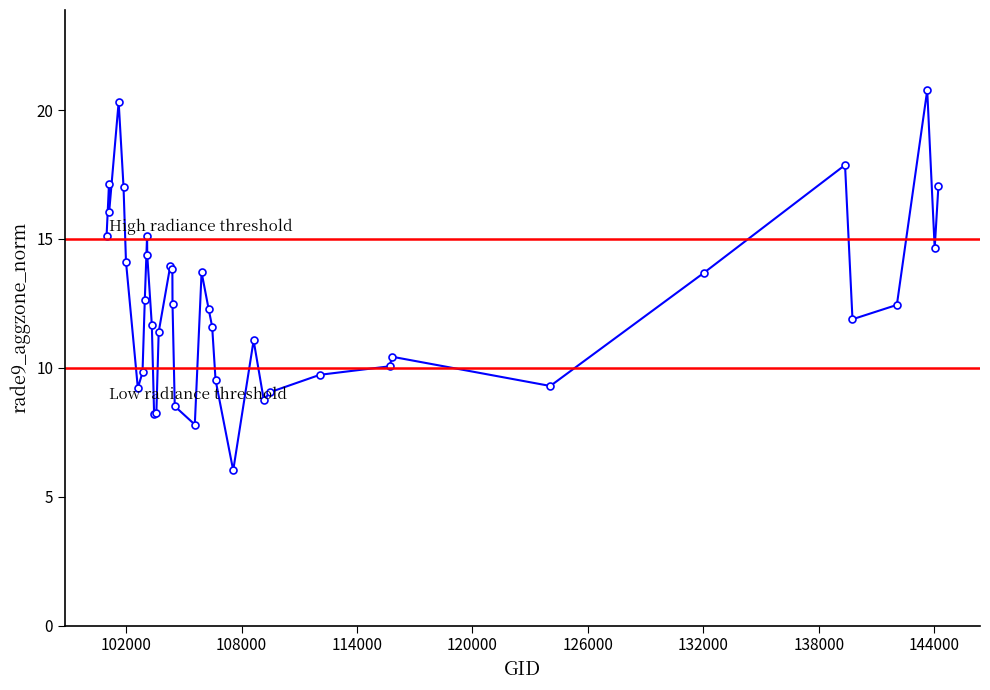

Reading left to right, extract all data points from this chart.

100977=15.1	101102=17.1	101111=16.0	101605=20.3	101858=17.0	101986=14.1	102602=9.2	102845=9.8	102964=12.6	103083=15.1	103092=14.4	103330=11.7	103448=8.2	103566=8.3	103686=11.4	104287=14.0	104397=13.8	104405=12.5	104522=8.5	105564=7.8	105916=13.7	106285=12.3	106466=11.6	106642=9.5	107560=6.0	108621=11.1	109147=8.8	109495=9.1	112066=9.7	115692=10.1	115818=10.4	124044=9.3	132036=13.7	139367=17.9	139754=11.9	142061=12.4	143639=20.8	144028=14.6	144221=17.1